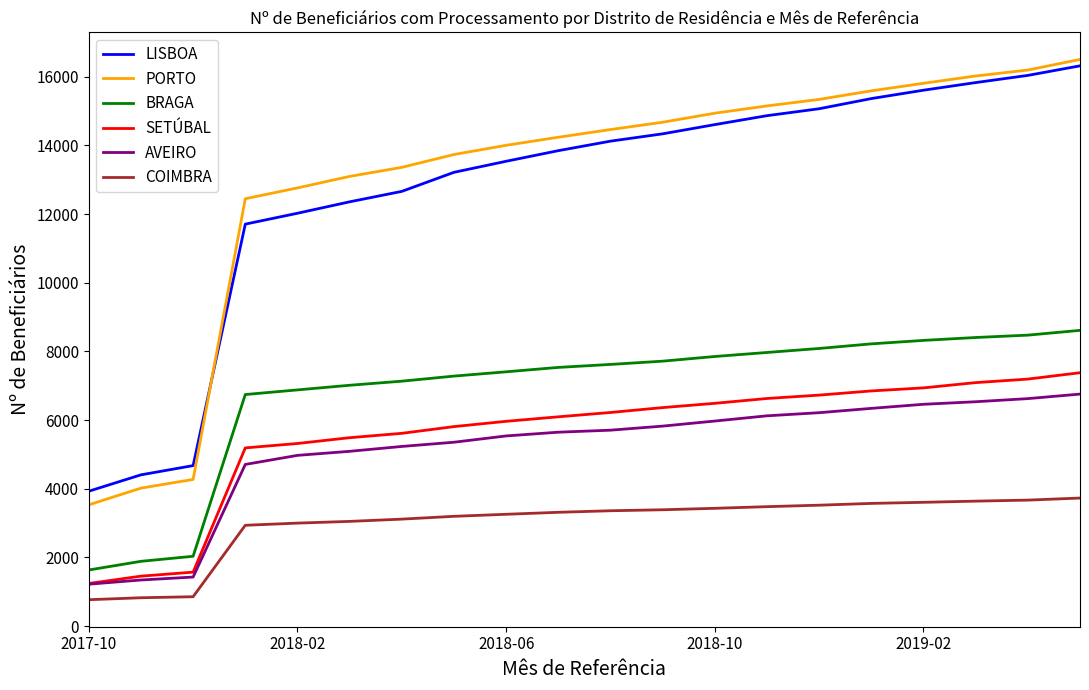

What is the highest value of the SETÚBAL series?

7378